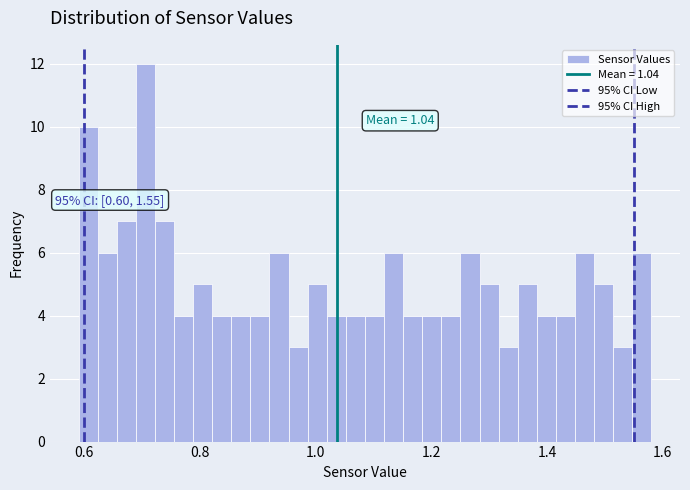

Around what value on the x-axis is the tallest bar? Give the approximate position of its centre, as read against the axis.

0.70